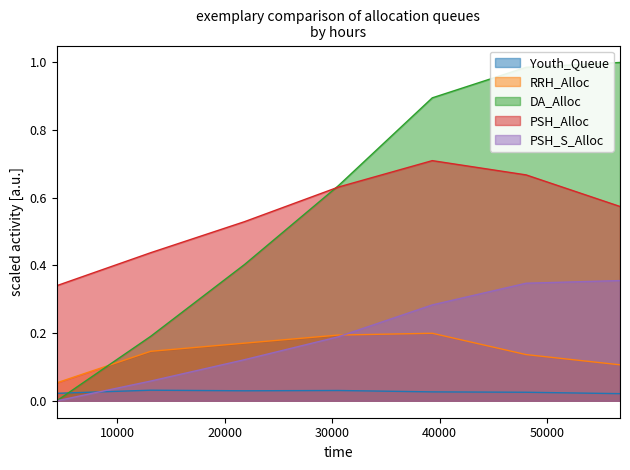

Reading left to right, list all the values displayed in this chart.

Youth_Queue: 4368=0.0	13104=0.0	21840=0.0	30576=0.0	39312=0.0	48048=0.0	56784=0.0
RRH_Alloc: 4368=0.1	13104=0.1	21840=0.2	30576=0.2	39312=0.2	48048=0.1	56784=0.1
DA_Alloc: 4368=0.0	13104=0.2	21840=0.4	30576=0.6	39312=0.9	48048=1.0	56784=1.0
PSH_Alloc: 4368=0.3	13104=0.4	21840=0.5	30576=0.6	39312=0.7	48048=0.7	56784=0.6
PSH_S_Alloc: 4368=0.0	13104=0.1	21840=0.1	30576=0.2	39312=0.3	48048=0.3	56784=0.4